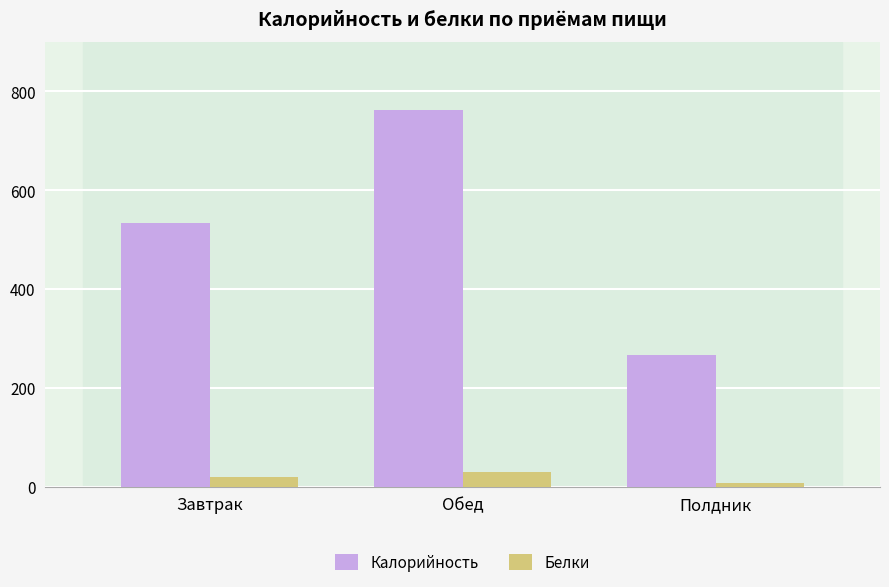

Reading right to left, extract all data points from this chart.

Калорийность: Полдник=266.0	Обед=761.6	Завтрак=533.2
Белки: Полдник=7.9	Обед=30.8	Завтрак=19.3